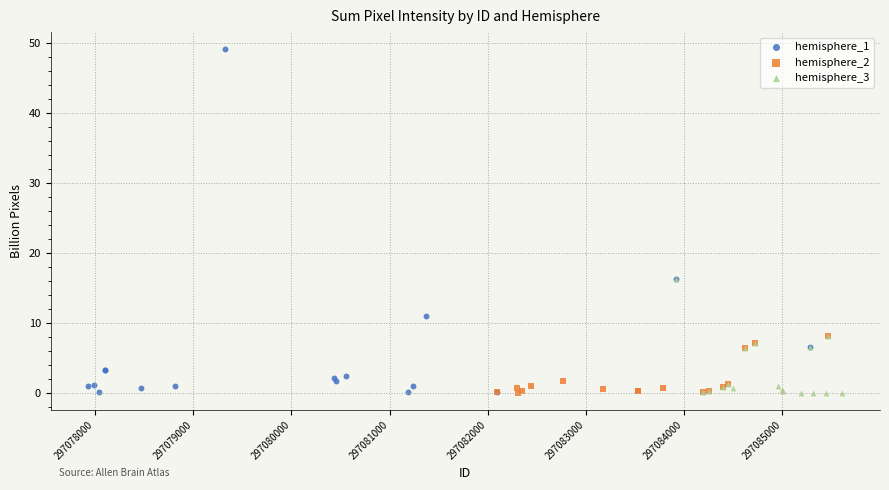

Which series contains the highest Y value?

hemisphere_1